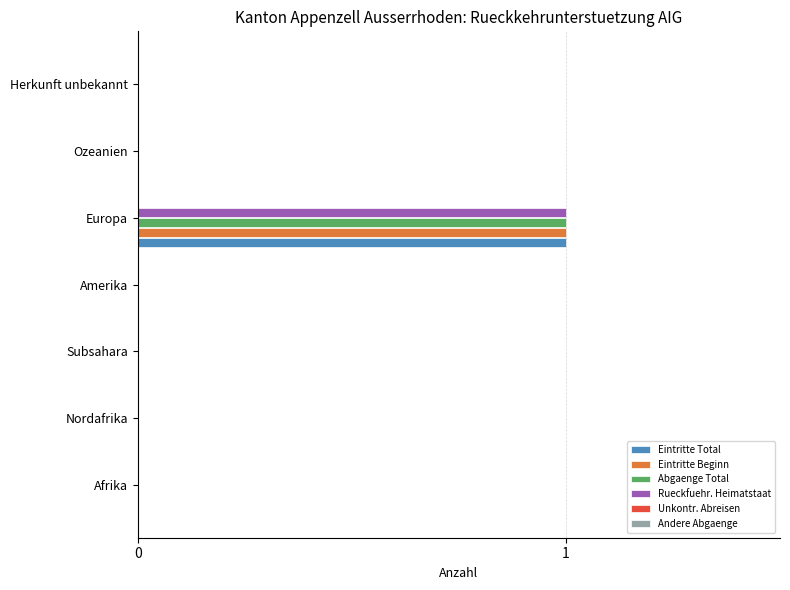

How many series are shown in this chart?

4